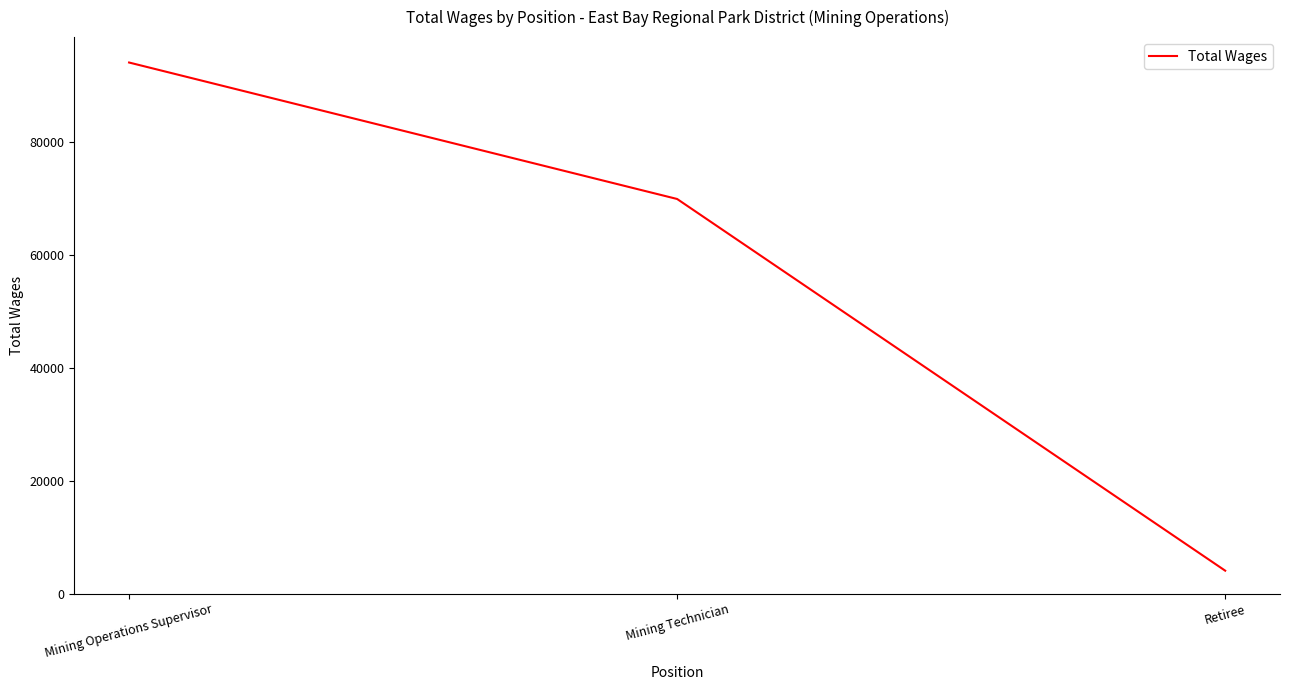

Rank the categories by value from highest to lowest.

Mining Operations Supervisor, Mining Technician, Retiree